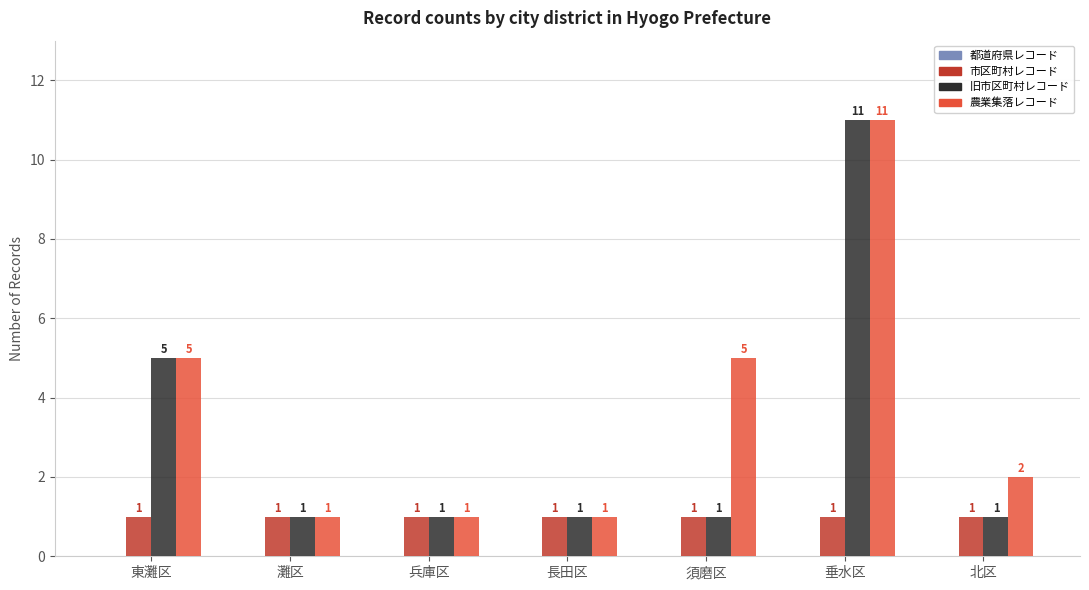

List the series in order of their overall mean, lowest first.

市区町村レコード, 旧市区町村レコード, 農業集落レコード